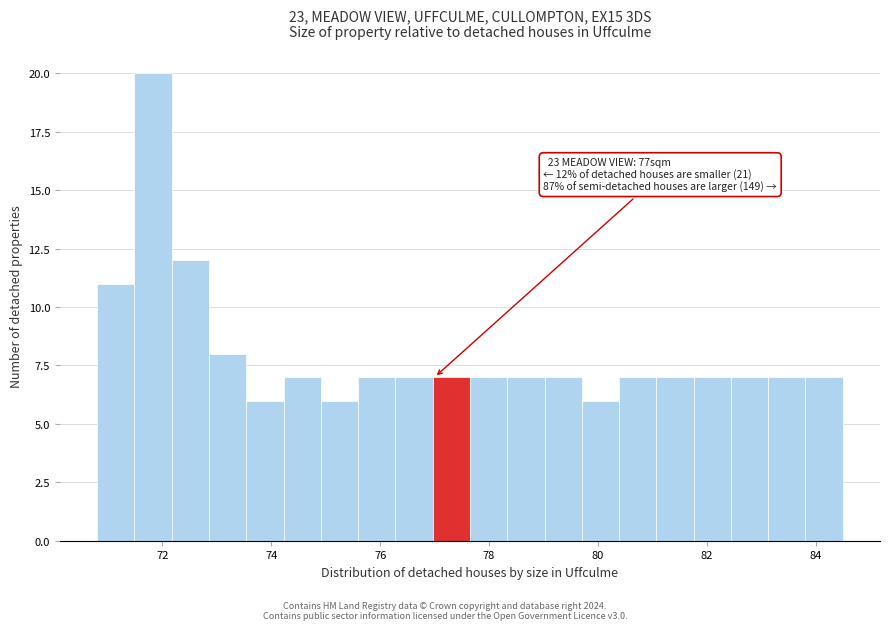

Around what value on the x-axis is the tallest bar? Give the approximate position of its centre, as read against the axis.

71.8